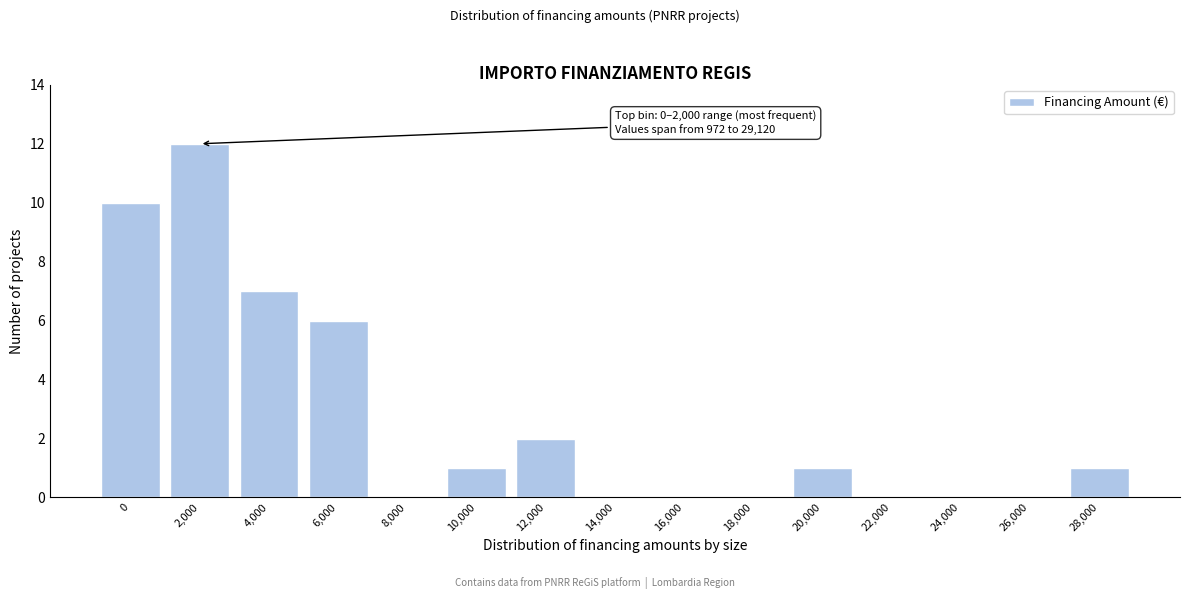

Reading left to right, extract all data points from this chart.

0=10	2,000=12	4,000=7	6,000=6	8,000=0	10,000=1	12,000=2	14,000=0	16,000=0	18,000=0	20,000=1	22,000=0	24,000=0	26,000=0	28,000=1